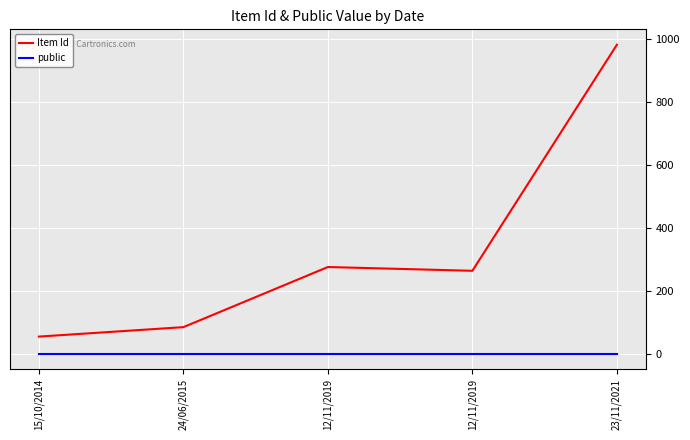

True or false: Item Id has a value of 264 at 12/11/2019.

True